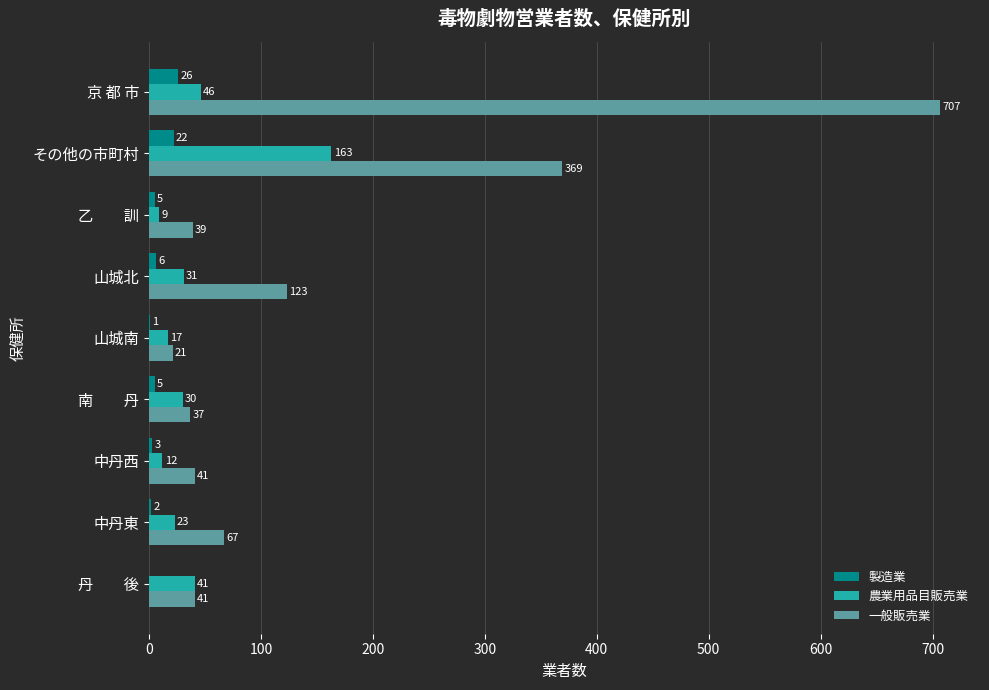

Which series changed the most between 山城北 and 山城南?

一般販売業